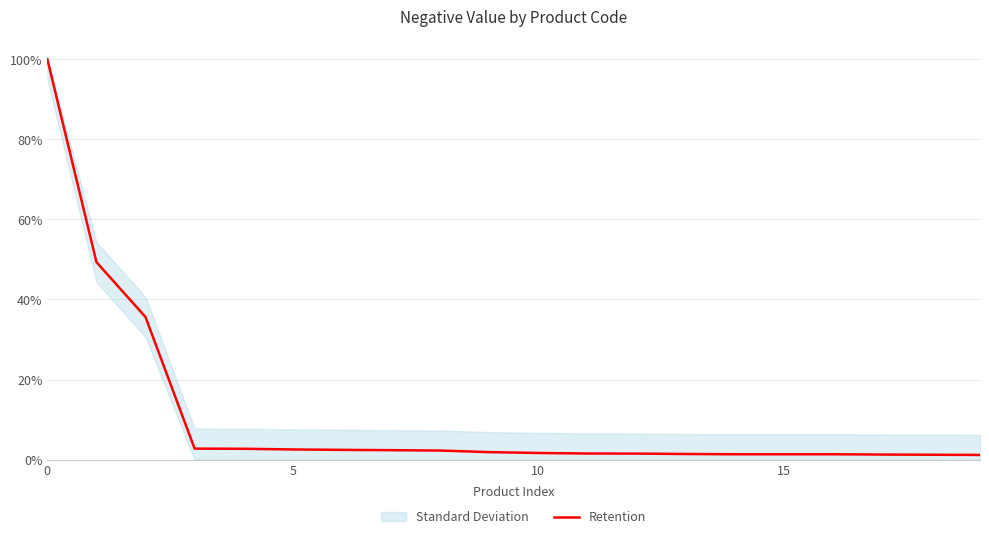

True or false: the data shows 0.0 at 10.

True